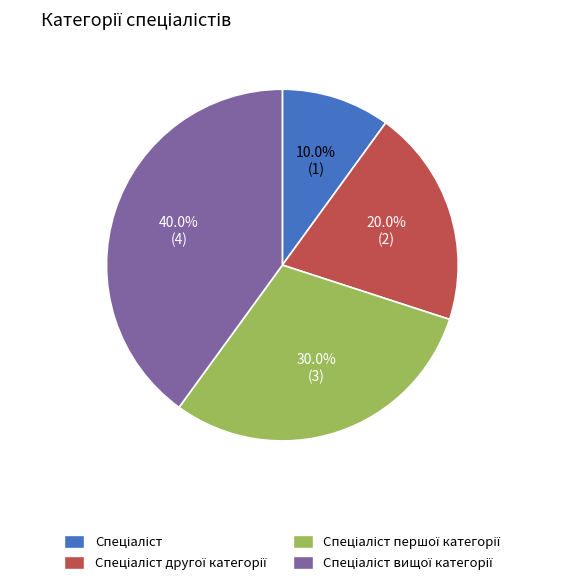

Is there a majority slice in this chart?

No